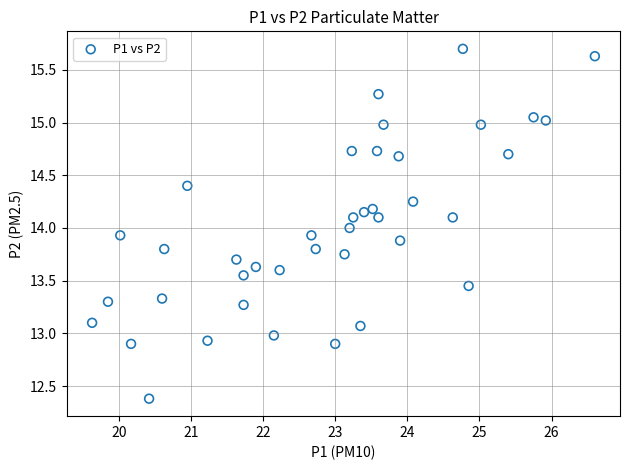

What is the range of X values (max minus min)?

7.0